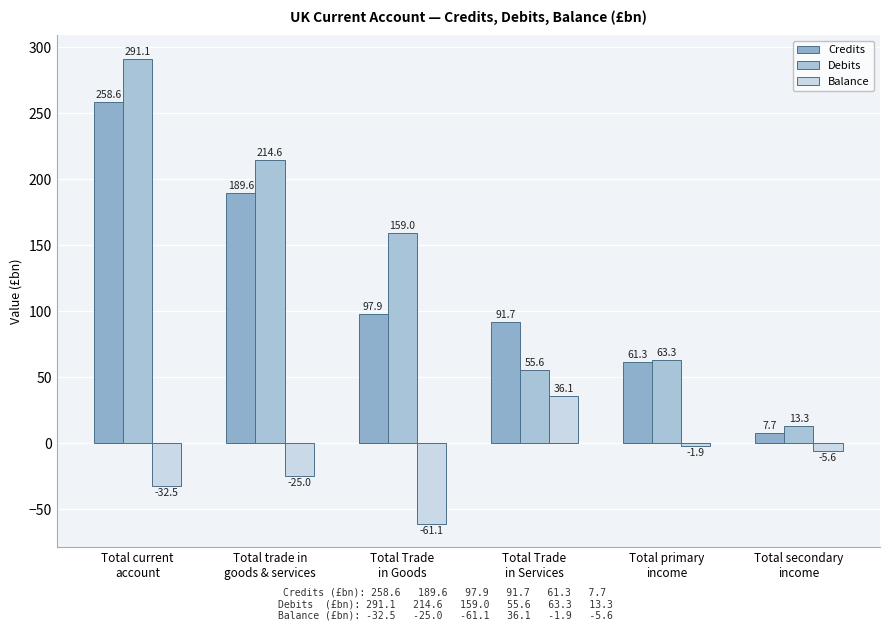

At how many categories does at least one series exceed 224?

1